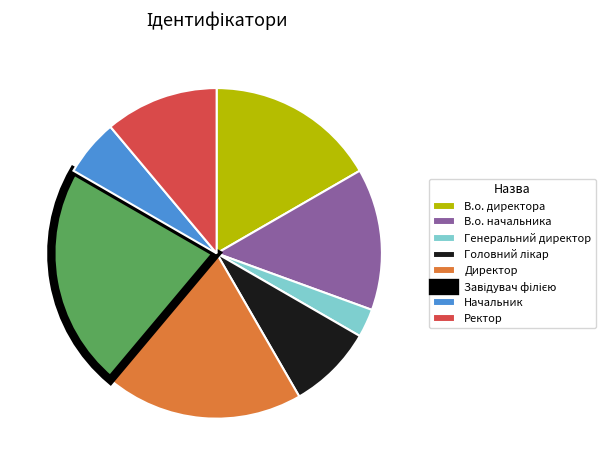

Is it true that Ректор is 11% of the pie?

True